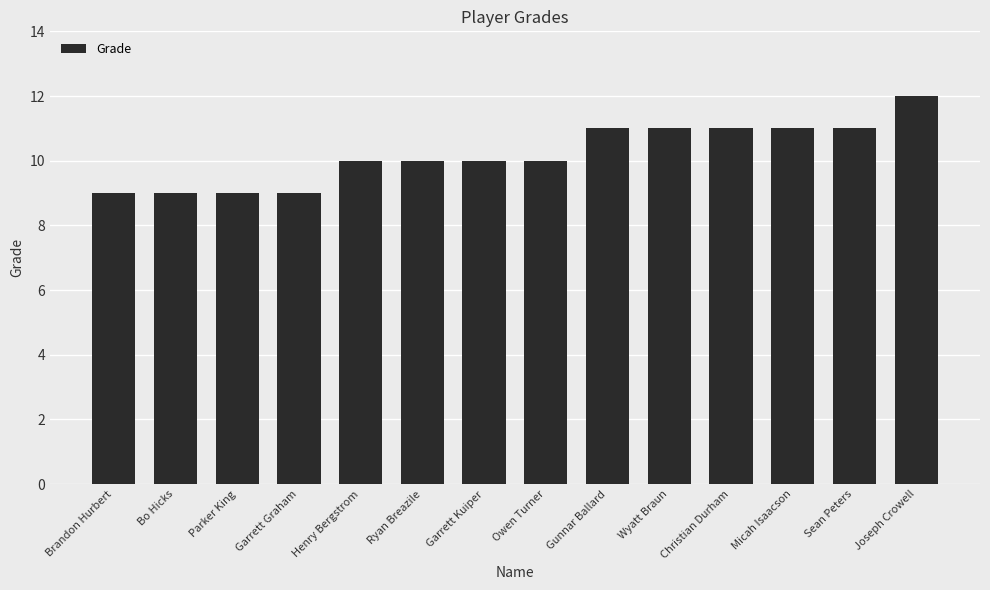

At which category does the chart reach its peak across all series?

Joseph Crowell